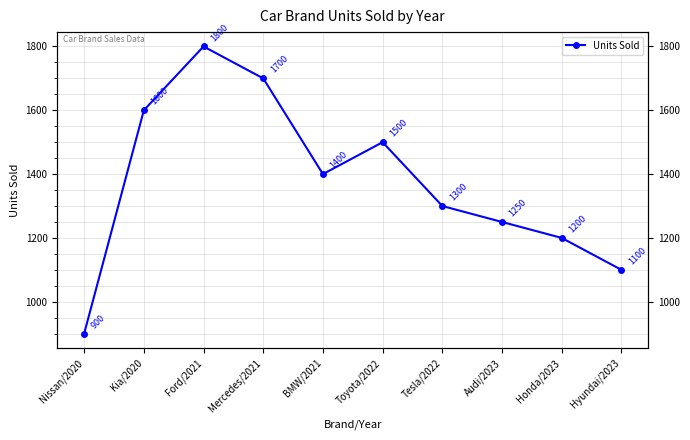

Rank the categories by value from lowest to highest.

Nissan/2020, Hyundai/2023, Honda/2023, Audi/2023, Tesla/2022, BMW/2021, Toyota/2022, Kia/2020, Mercedes/2021, Ford/2021